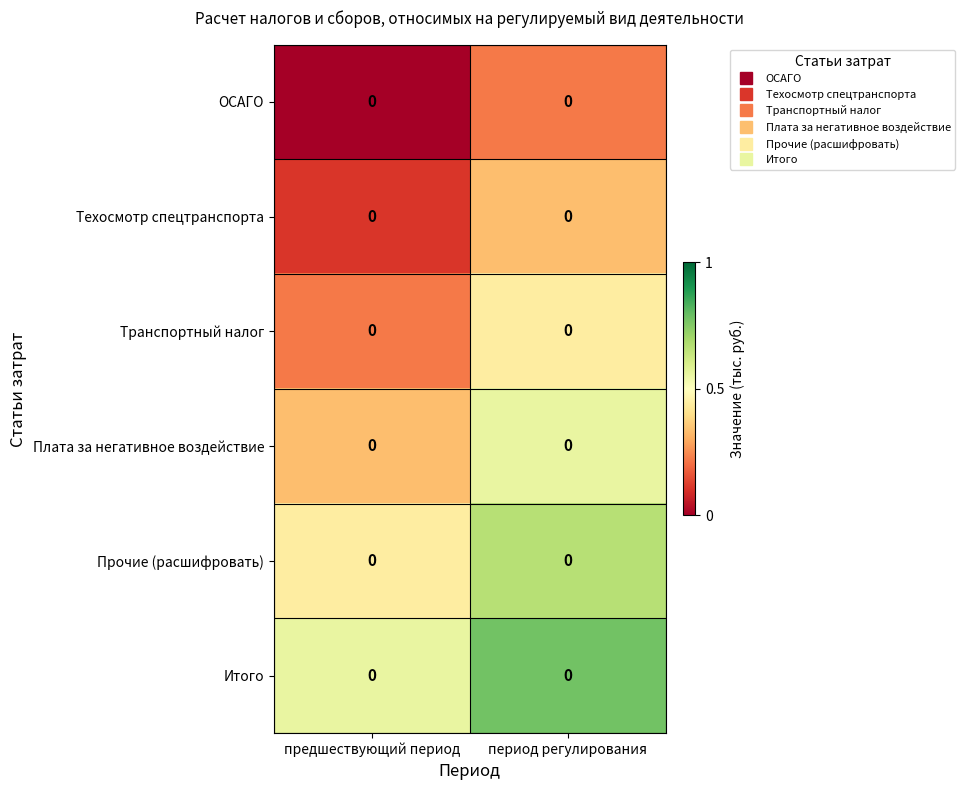

Which label corresponds to the smallest value in the chart?

предшествующий период